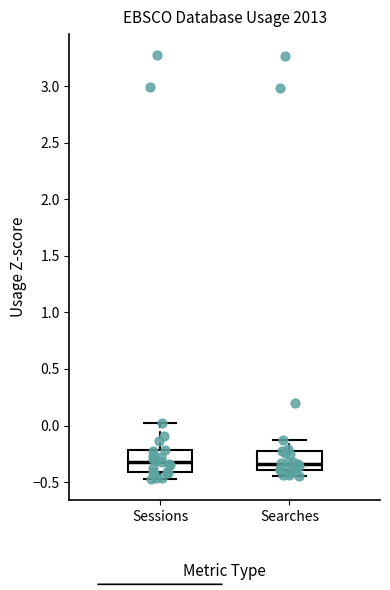

Reading left to right, transcribe this box plot: for each box, give where its median line is, the range the box spans, and where its two whiskers end, as read against the y-axis. The values are not printed on the chart, so give them approximately, as read against the axis.

Sessions: median -0.30, box -0.40 to -0.20, whiskers -0.45 to 0.00
Searches: median -0.35, box -0.40 to -0.25, whiskers -0.45 to -0.10